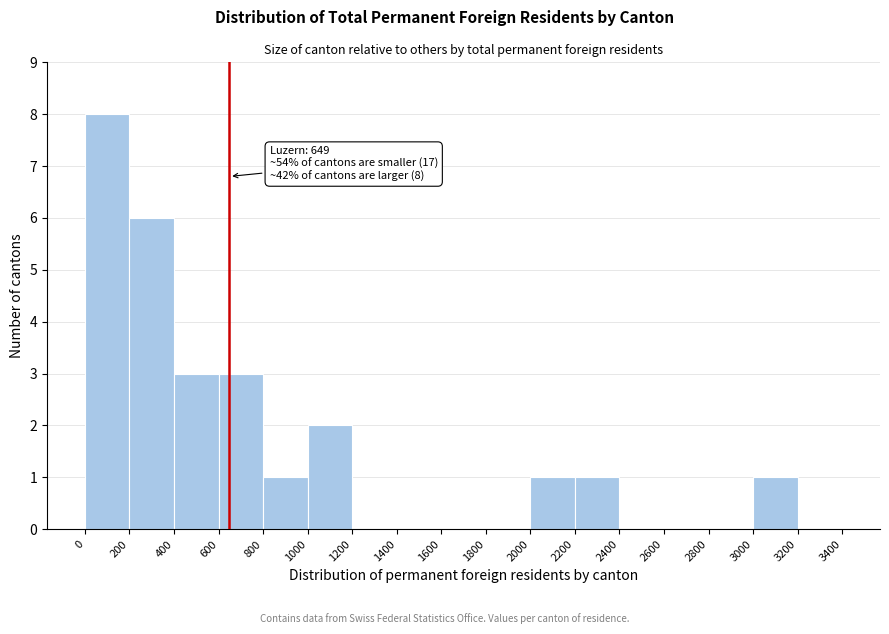

Which range on the x-axis has the tallest bar?

0 to 200